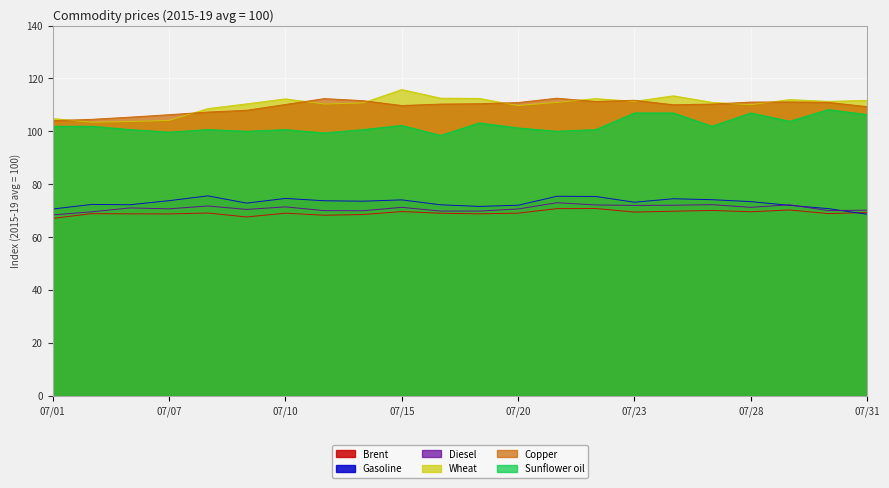

True or false: Gasoline and Wheat cross at least once.

False